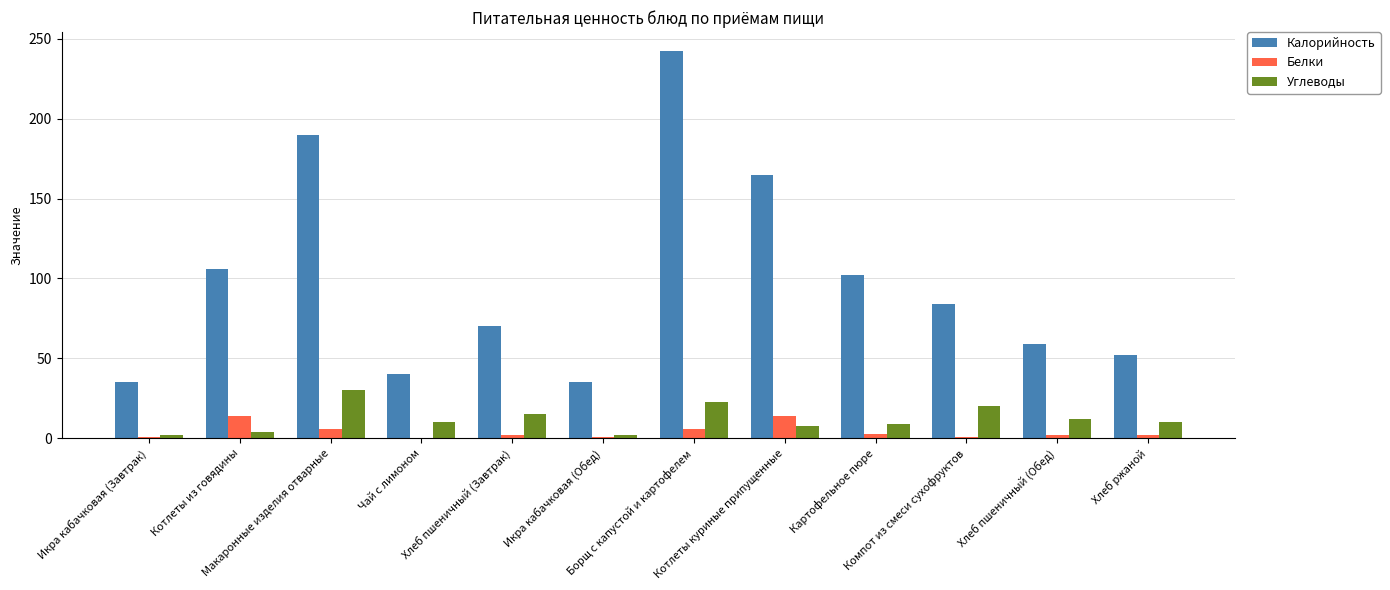

What is the average value of the Углеводы series?

12